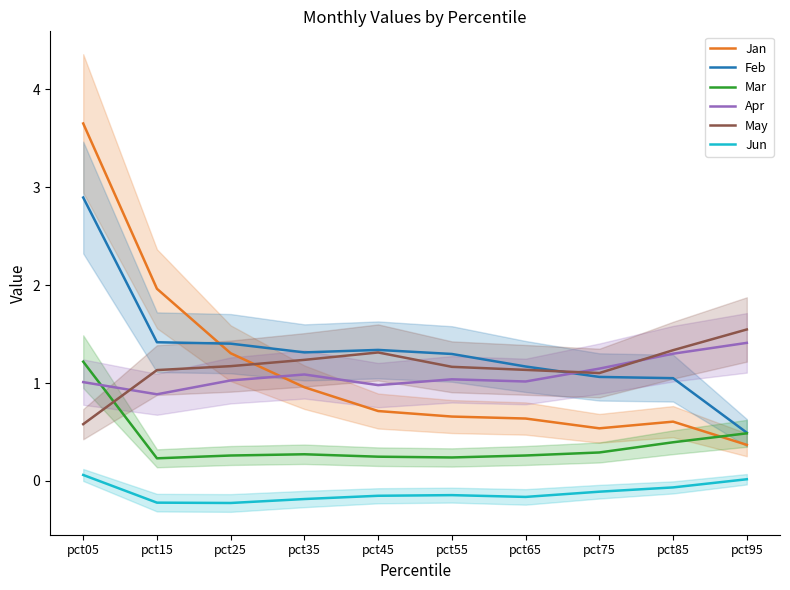

Is this an area chart (filled region under the line)?

No